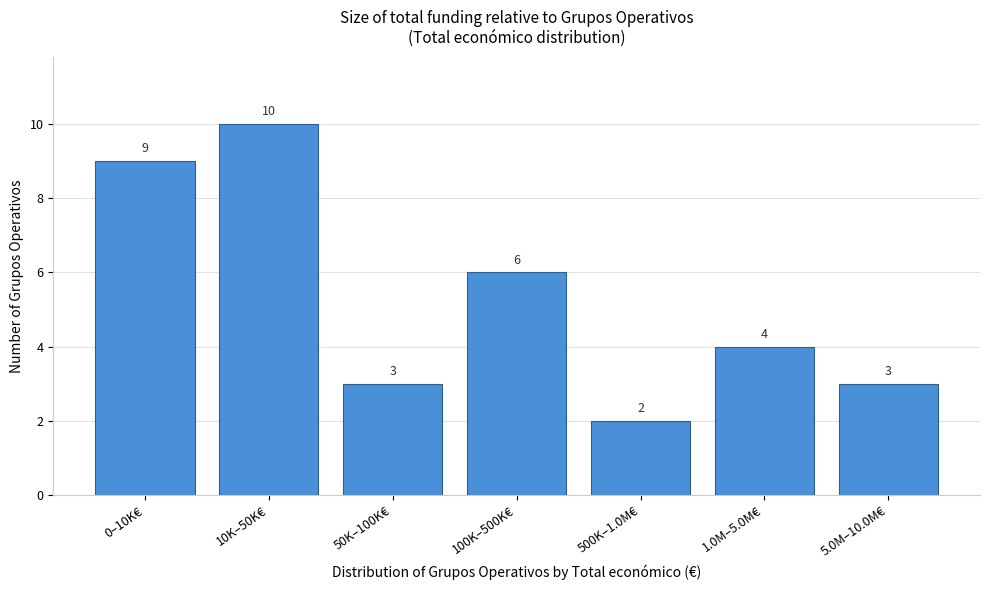

Reading left to right, transcribe all the data shown in this chart.

9	10	3	6	2	4	3